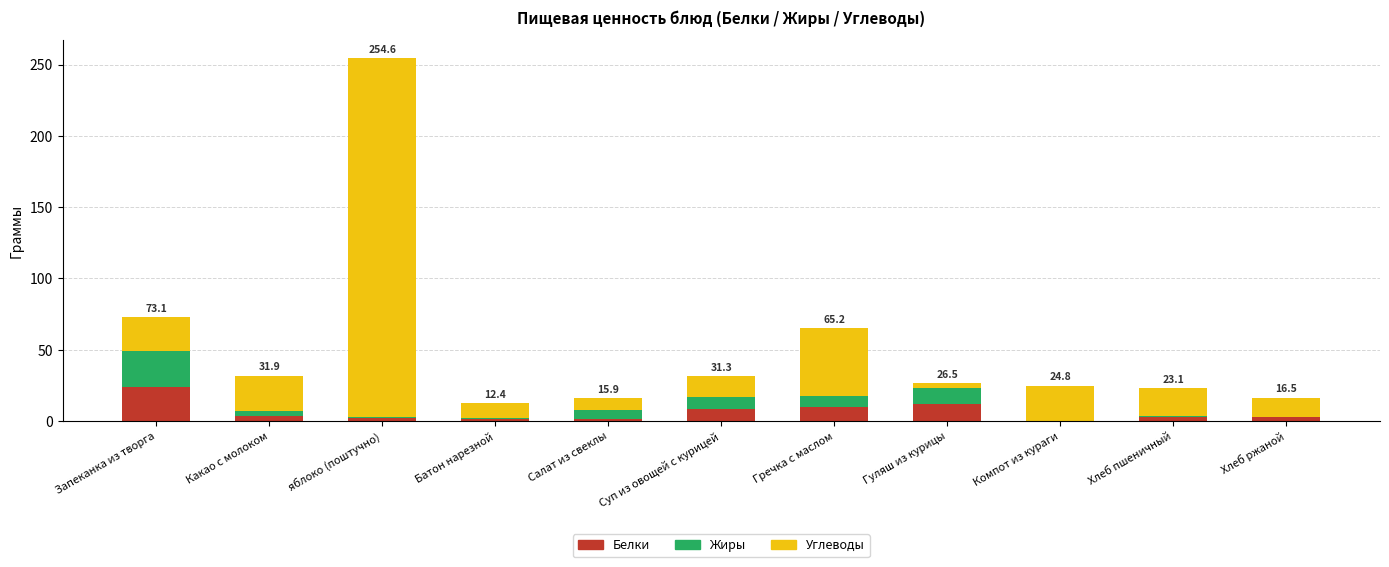

What is the highest value of the Белки series?

24.0